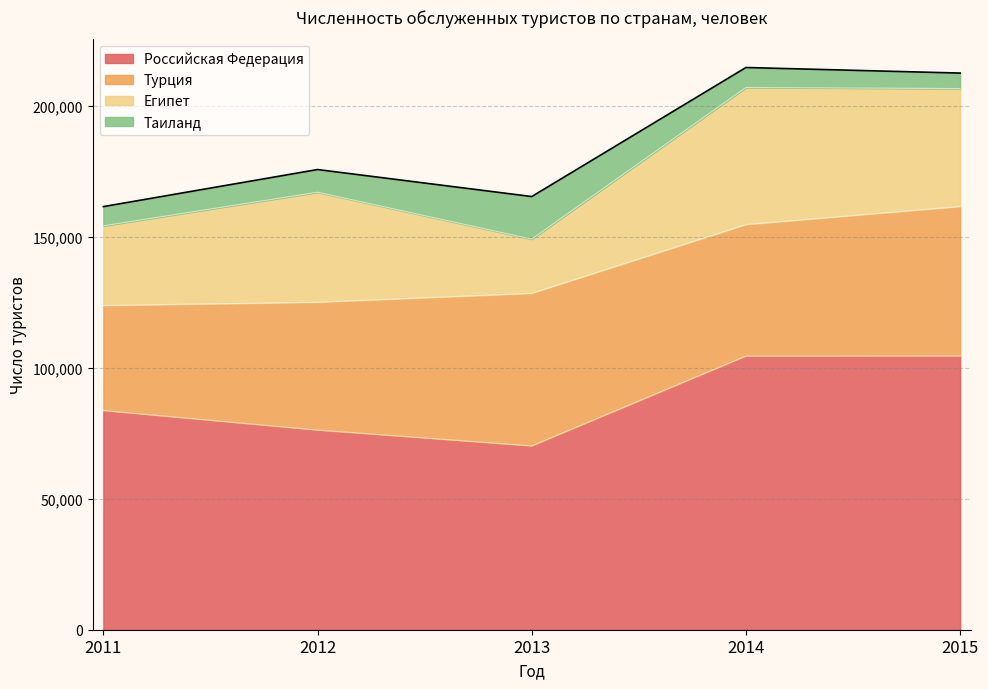

What is the difference between the maximum and minimum values in the Российская Федерация series?

34322